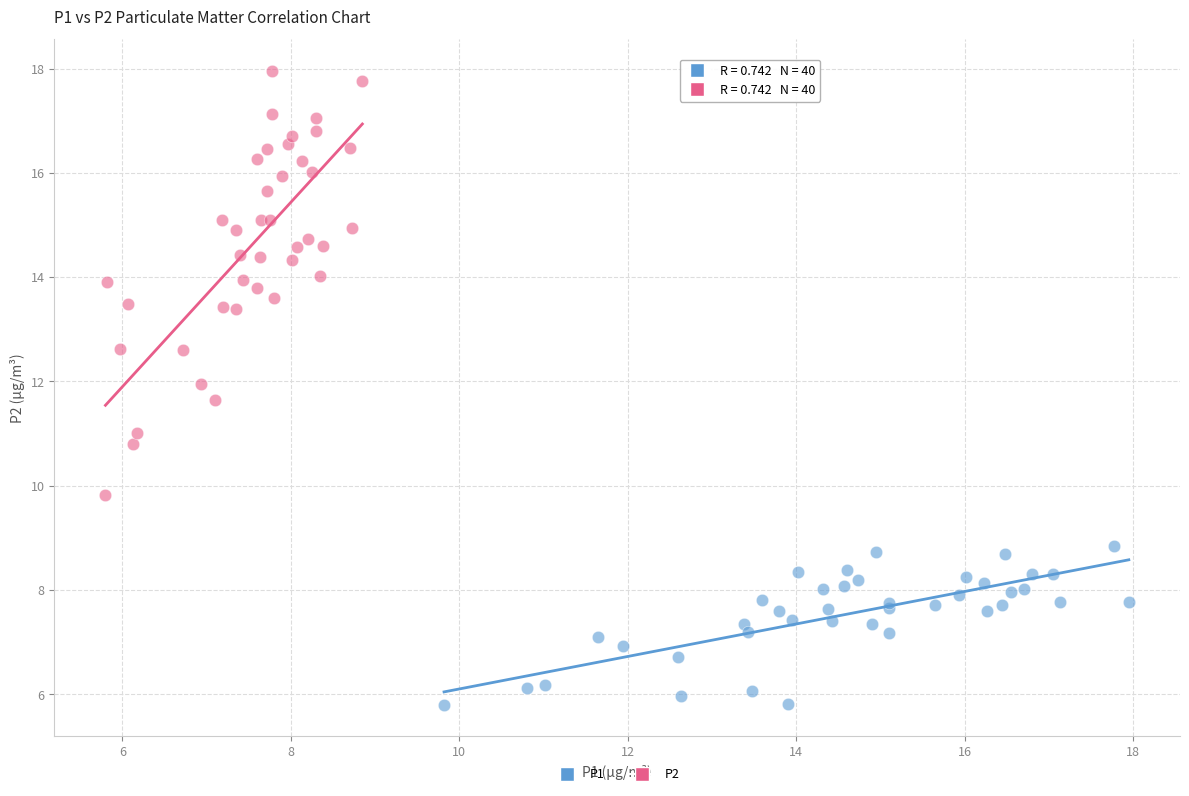

Which series reaches the maximum Y coordinate?

P2